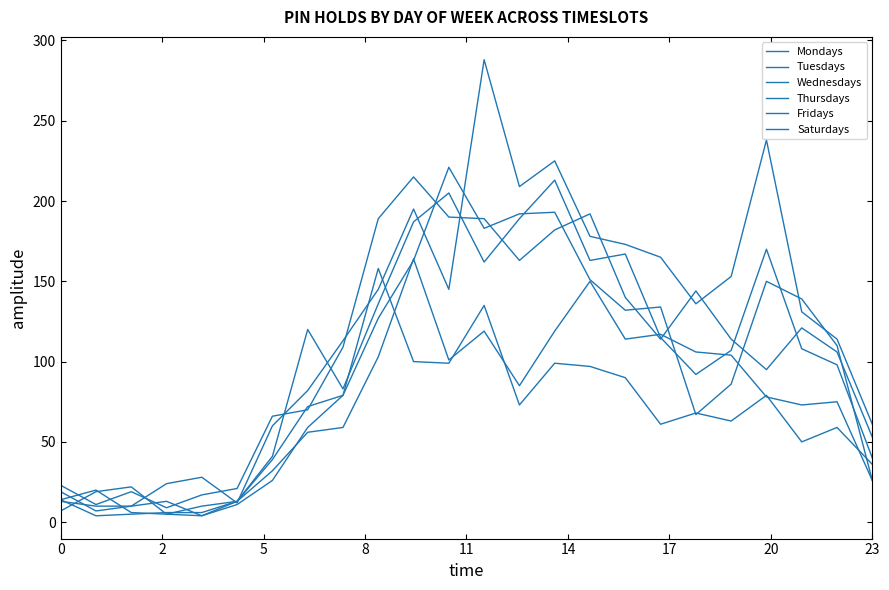

After their last crossing, which series has the higher values: Saturdays or Fridays?

Saturdays